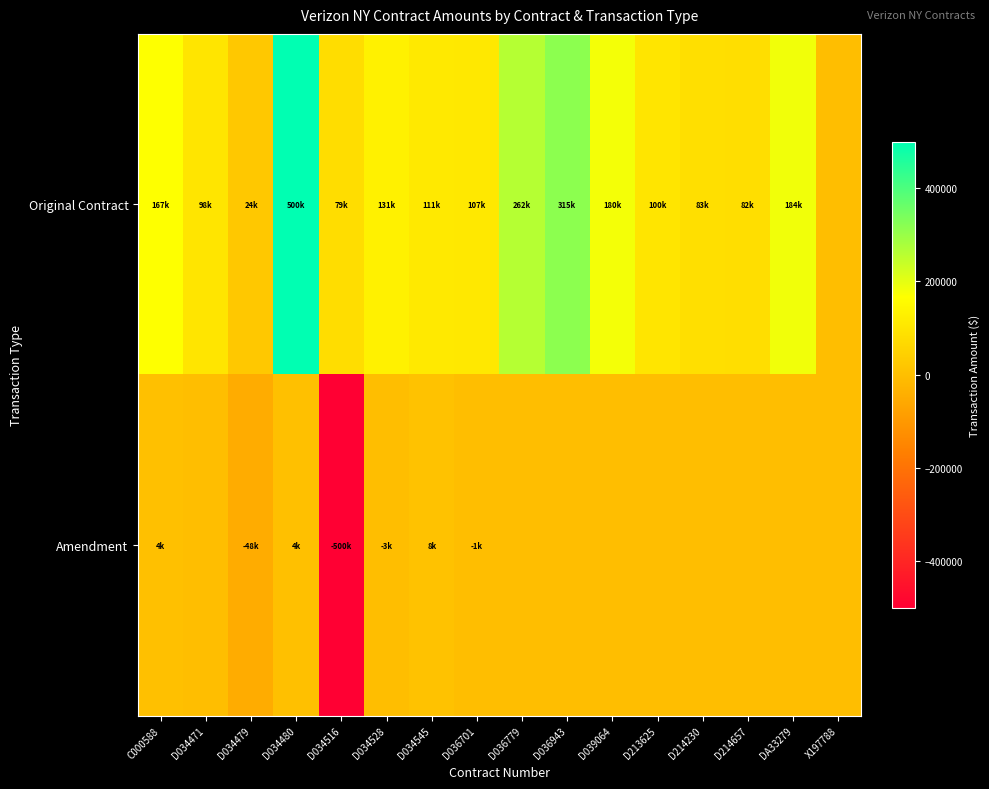

At which category is the sum across all series the highest?

D034480